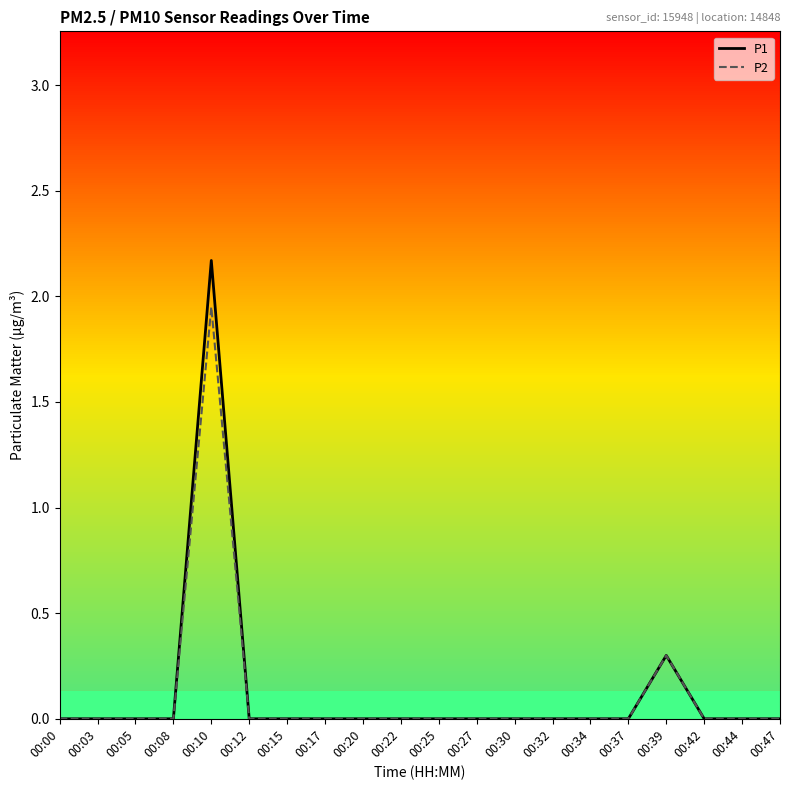

Which has a higher value, 00:25 or 00:15?

00:25